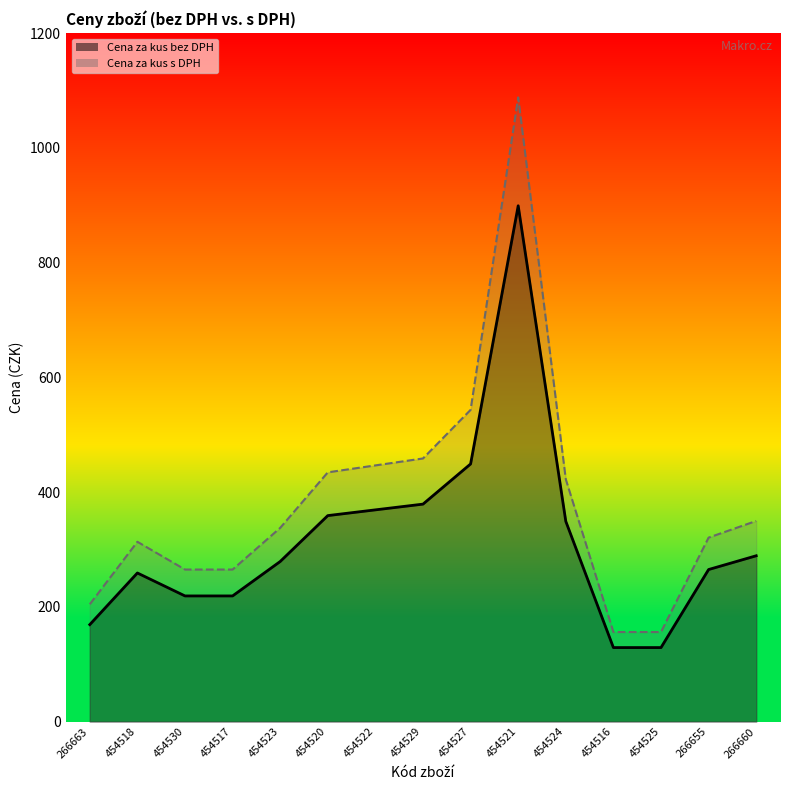

At which label is Cena za kus s DPH closest to 621?

454527